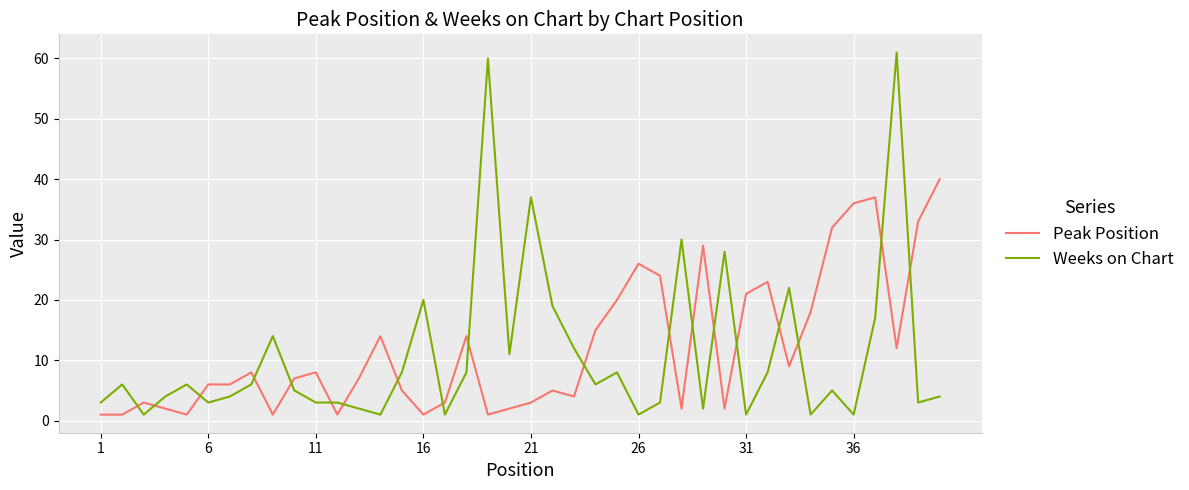

Rank the series by their maximum value, from highest to lowest.

Weeks on Chart, Peak Position